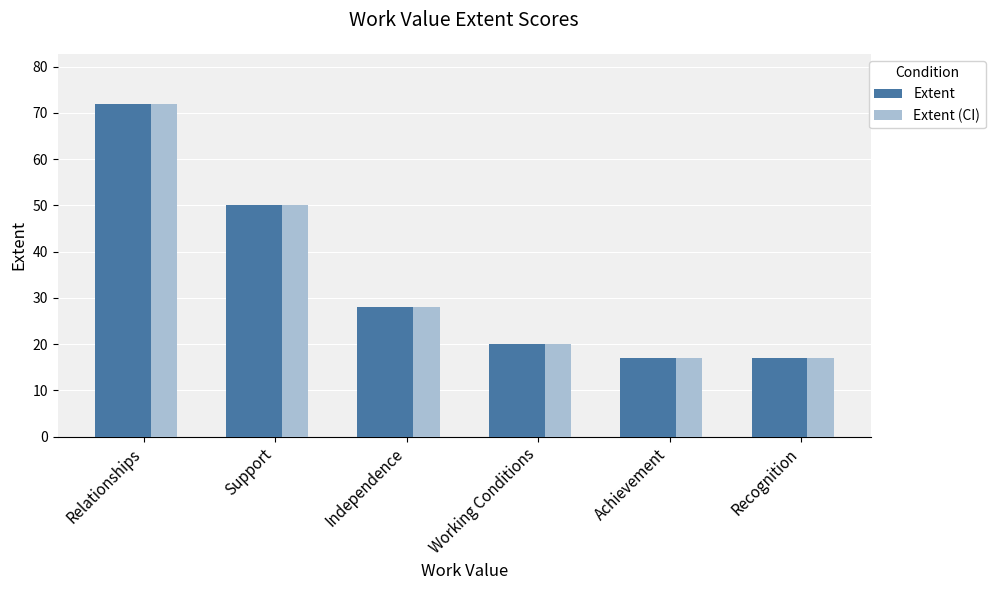

The value of Extent at Working Conditions is 20. True or false?

True